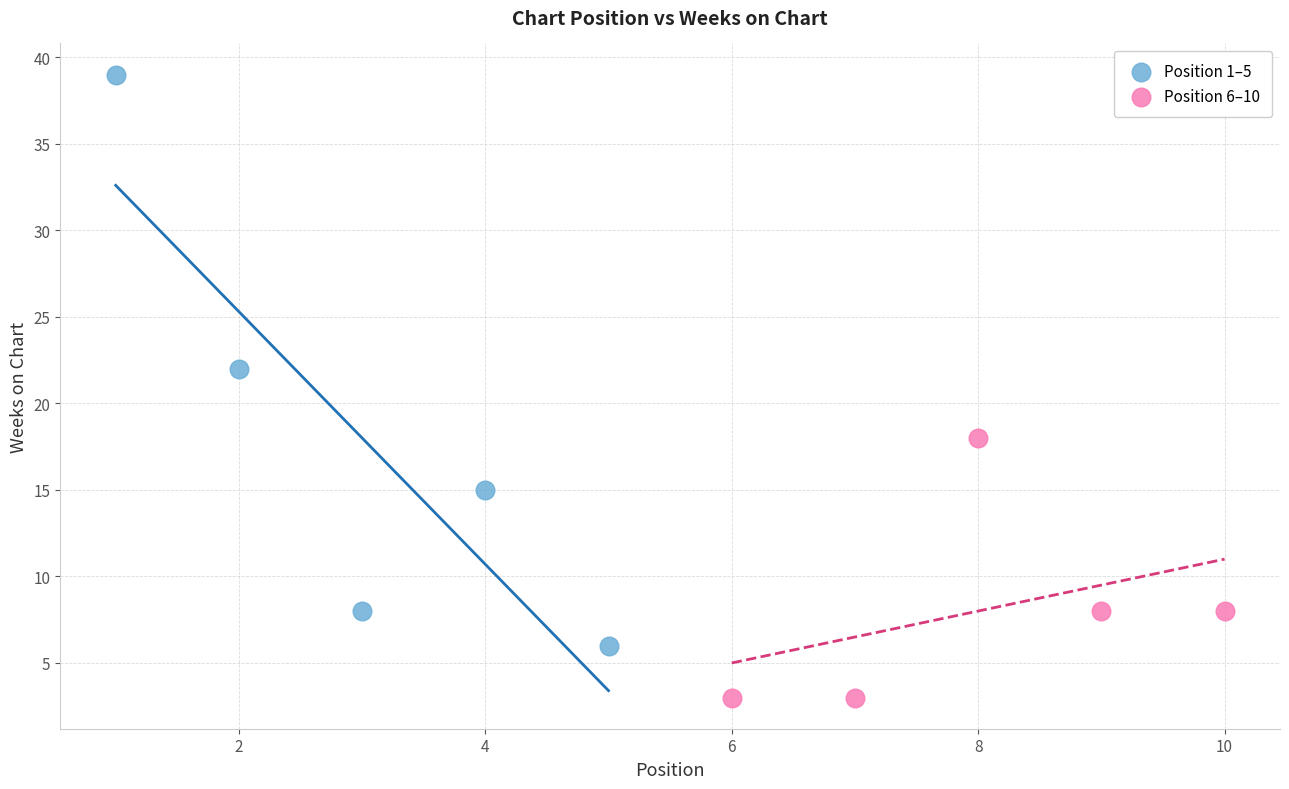

Which series reaches the minimum Y coordinate?

Position 6–10